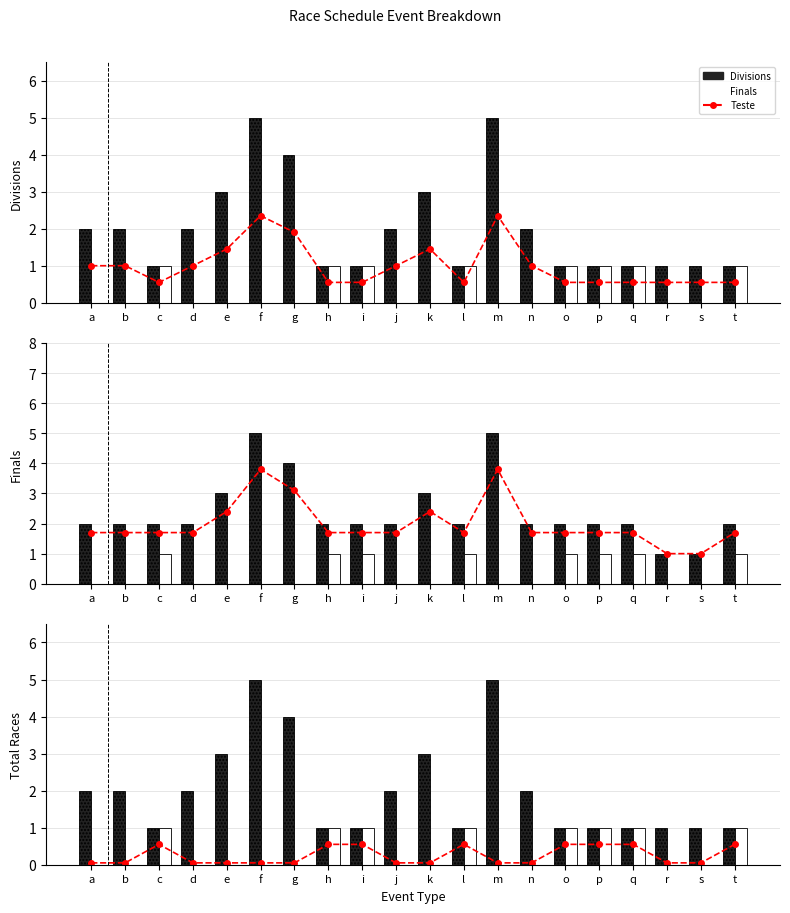

Does the chart contain any negative values?

No